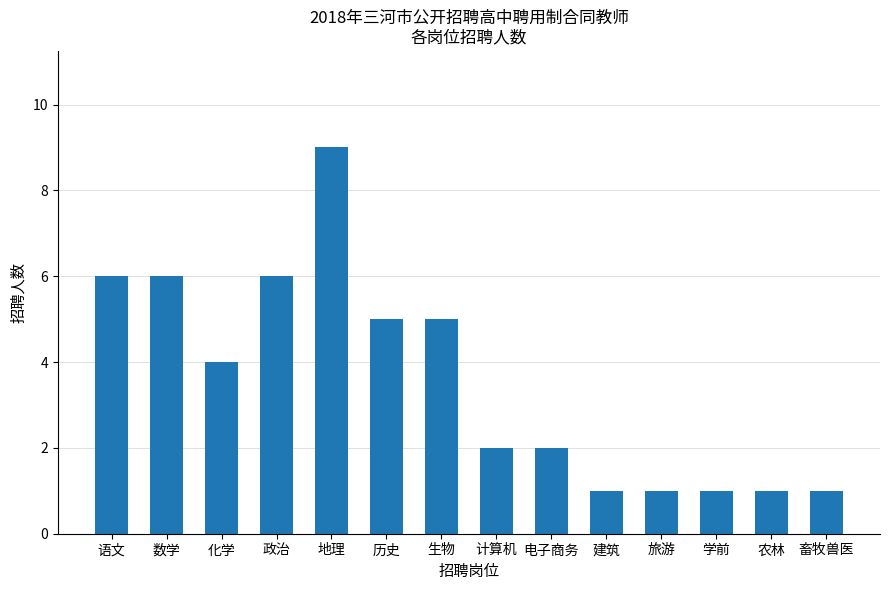

Reading right to left, what are all the values shown in this chart?

畜牧兽医=1	农林=1	学前=1	旅游=1	建筑=1	电子商务=2	计算机=2	生物=5	历史=5	地理=9	政治=6	化学=4	数学=6	语文=6